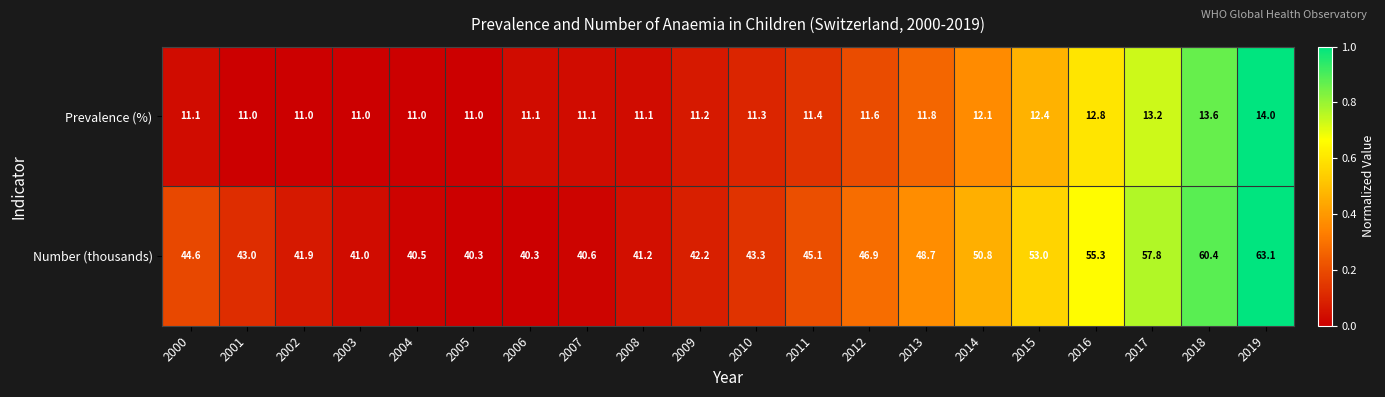

Rank the series by their maximum value, from highest to lowest.

Number (thousands), Prevalence (%)